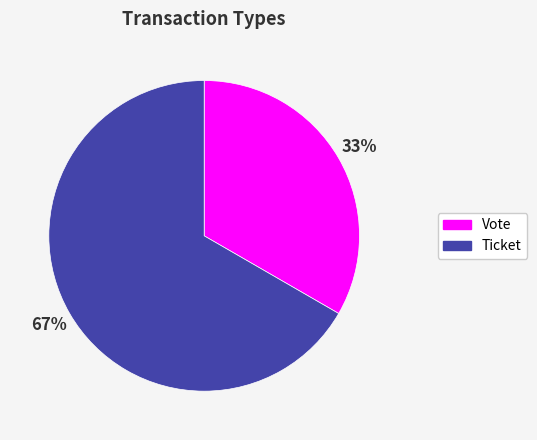

What is the largest slice in the pie chart?

Ticket